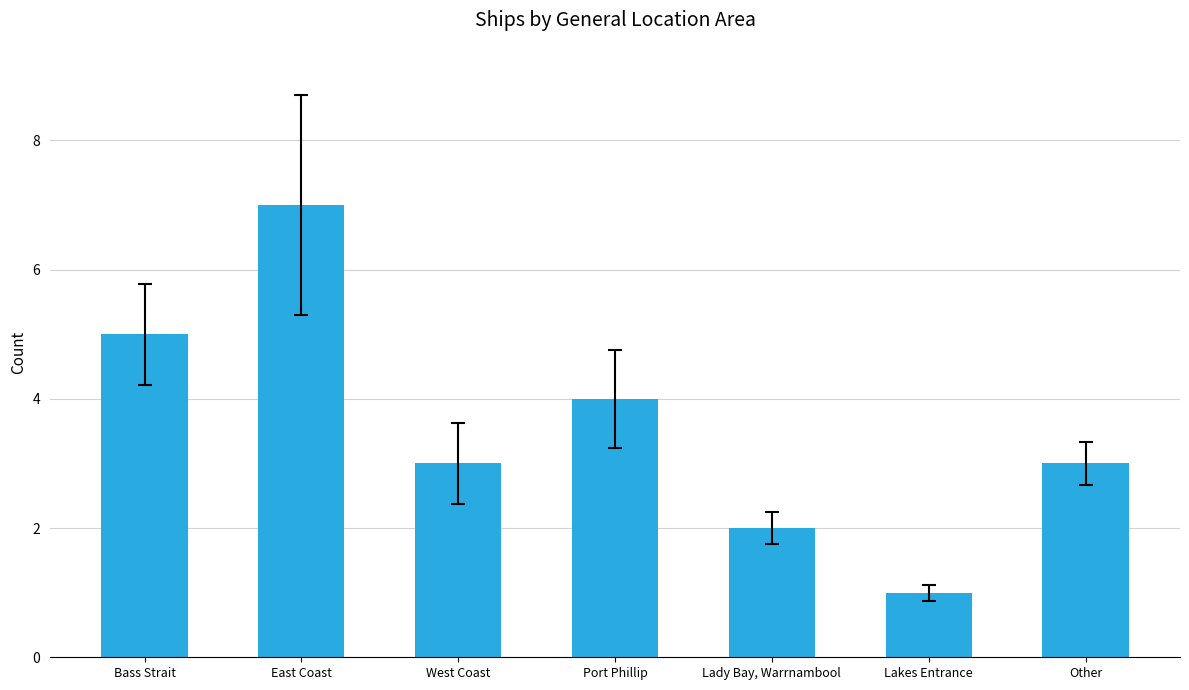

How many data points does each series have?

7